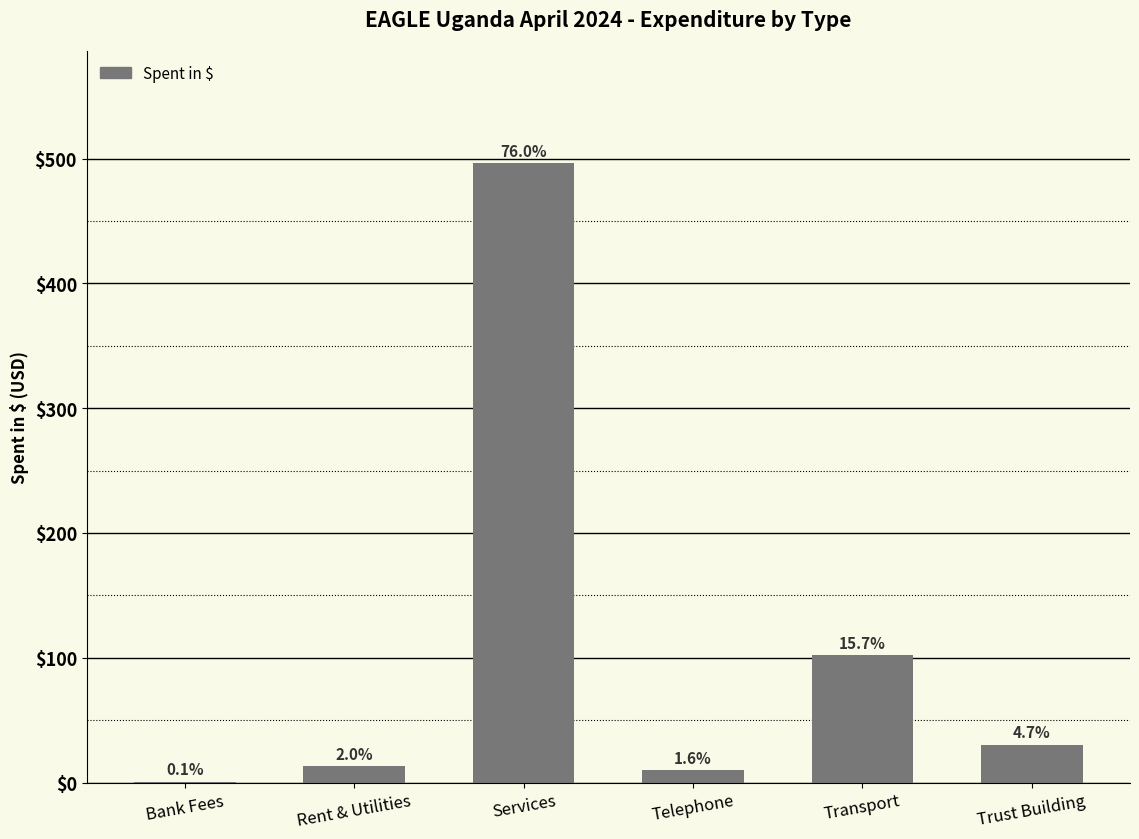

True or false: the data shows 496.8 at Services.

True